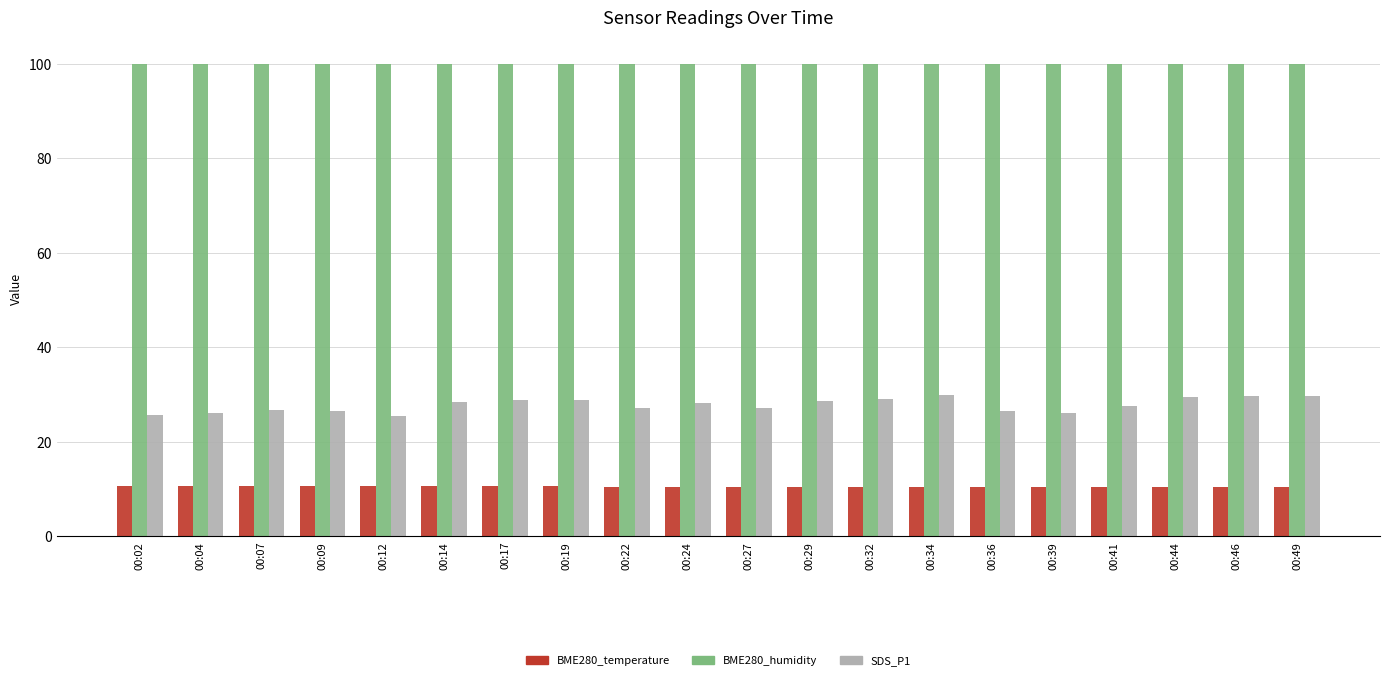

The BME280_temperature series shows 5.8 at 00:12. True or false?

False